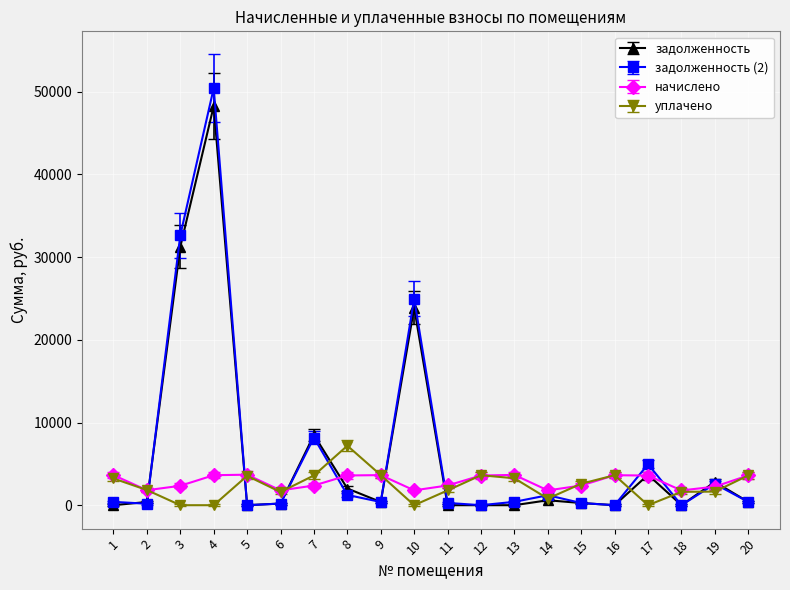

What is the maximum value for уплачено?

7194.3